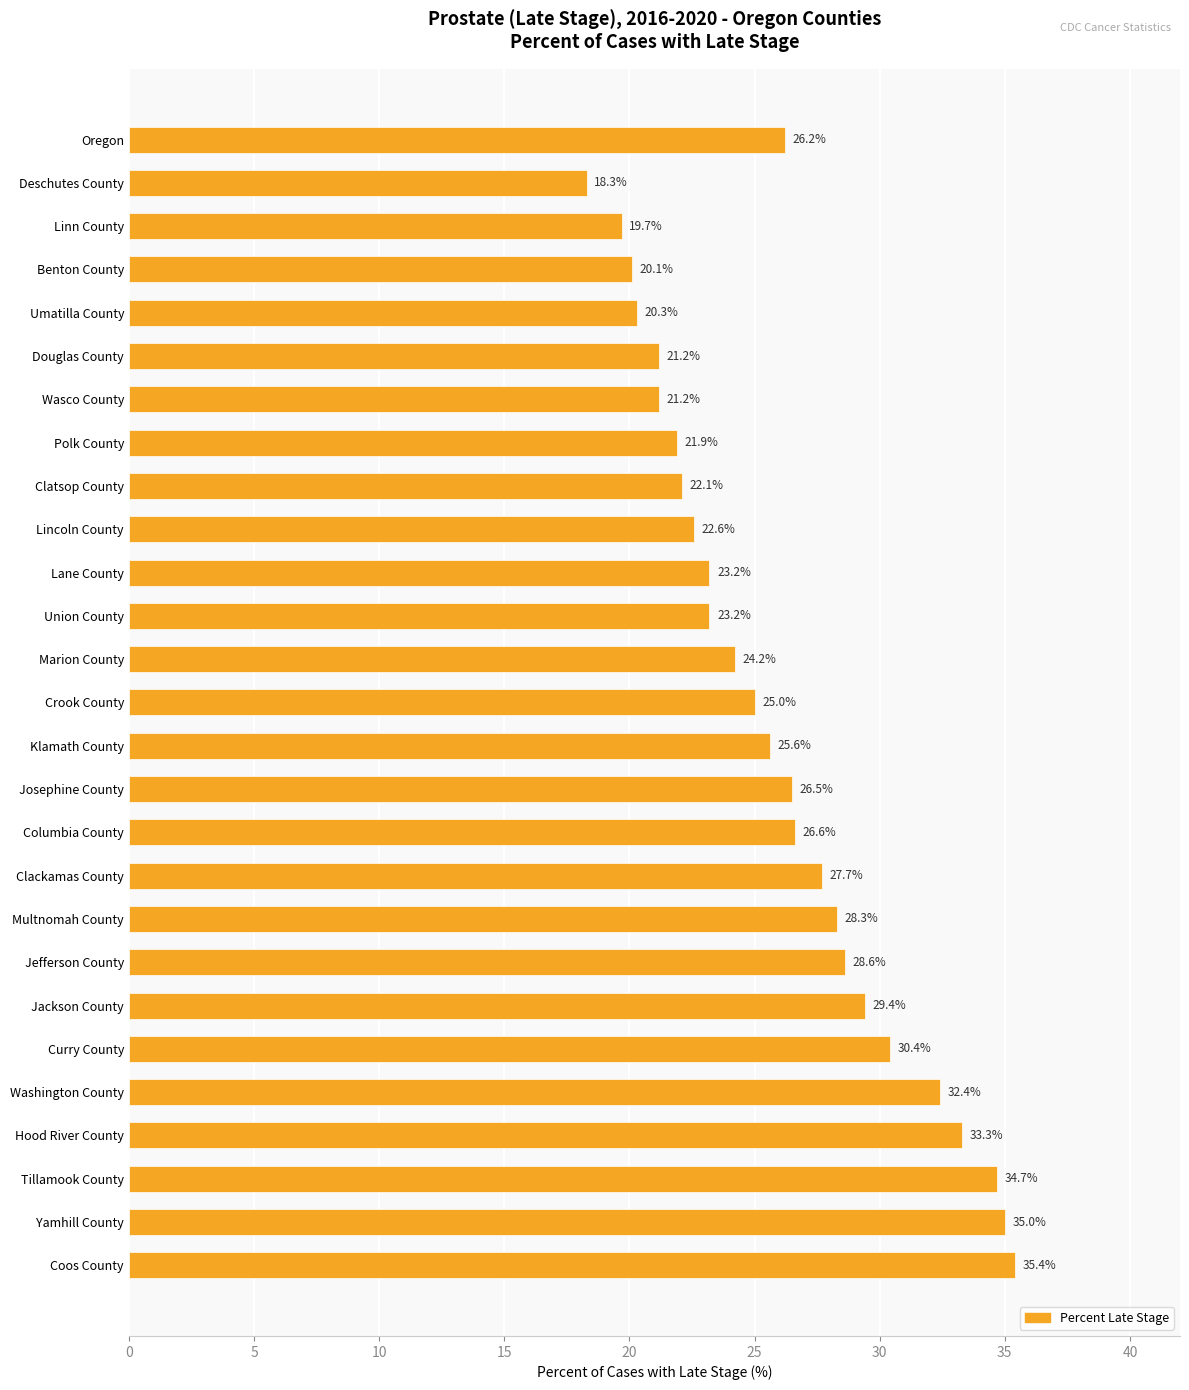

Reading top to bottom, transcribe all the data shown in this chart.

Oregon=26.2	Deschutes County=18.3	Linn County=19.7	Benton County=20.1	Umatilla County=20.3	Douglas County=21.2	Wasco County=21.2	Polk County=21.9	Clatsop County=22.1	Lincoln County=22.6	Lane County=23.2	Union County=23.2	Marion County=24.2	Crook County=25.0	Klamath County=25.6	Josephine County=26.5	Columbia County=26.6	Clackamas County=27.7	Multnomah County=28.3	Jefferson County=28.6	Jackson County=29.4	Curry County=30.4	Washington County=32.4	Hood River County=33.3	Tillamook County=34.7	Yamhill County=35.0	Coos County=35.4